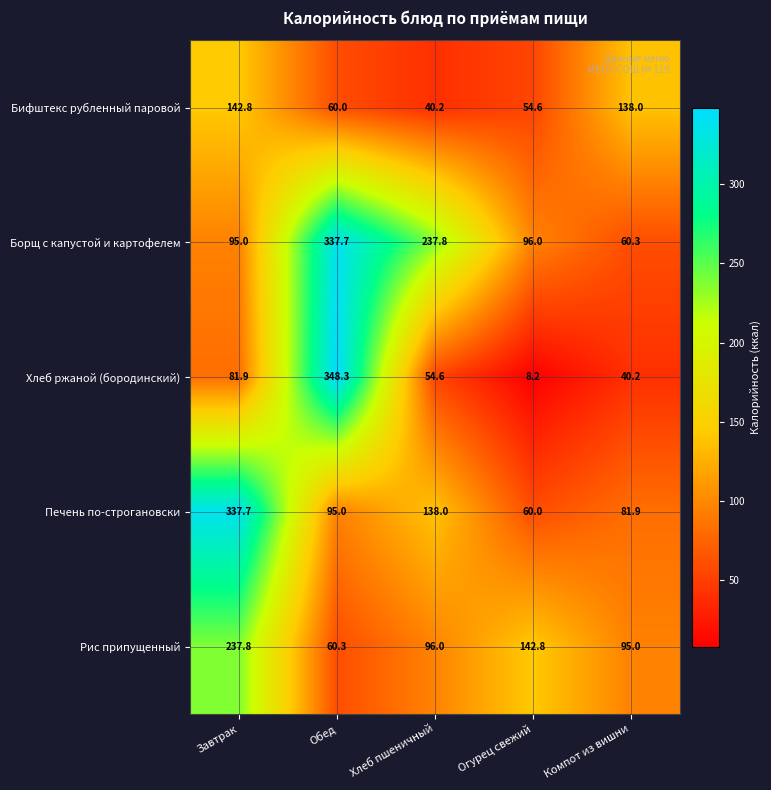

At which label is Бифштекс рубленный паровой closest to 91?

Обед